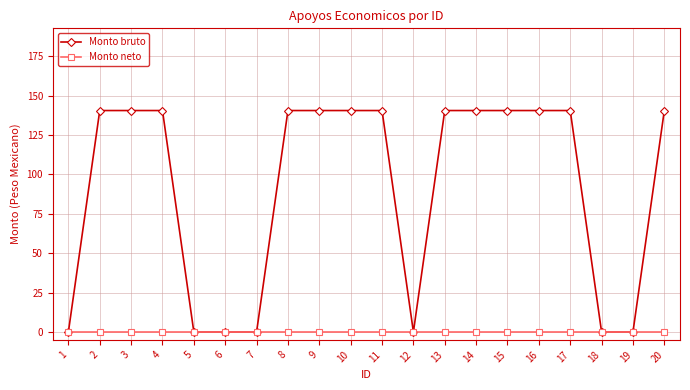

Count the number of categories in the chart.

20